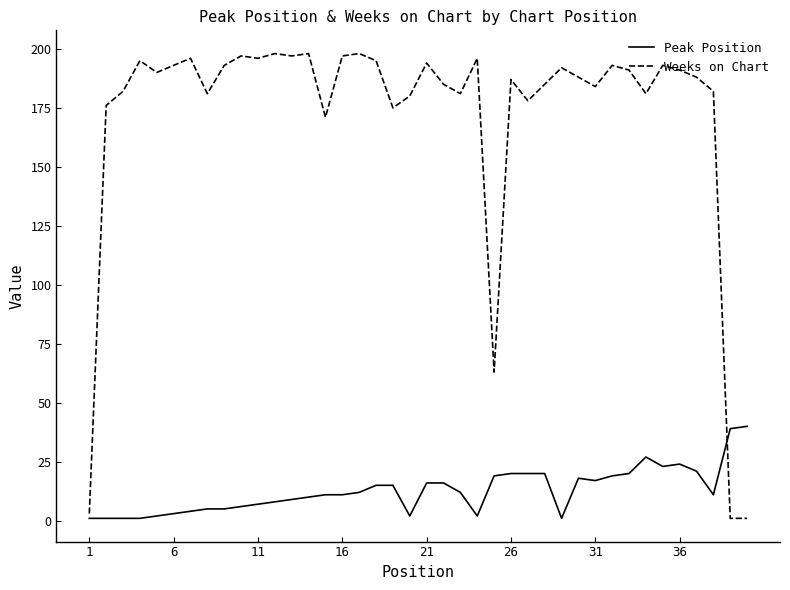

List the series in order of their overall mean, highest first.

Weeks on Chart, Peak Position